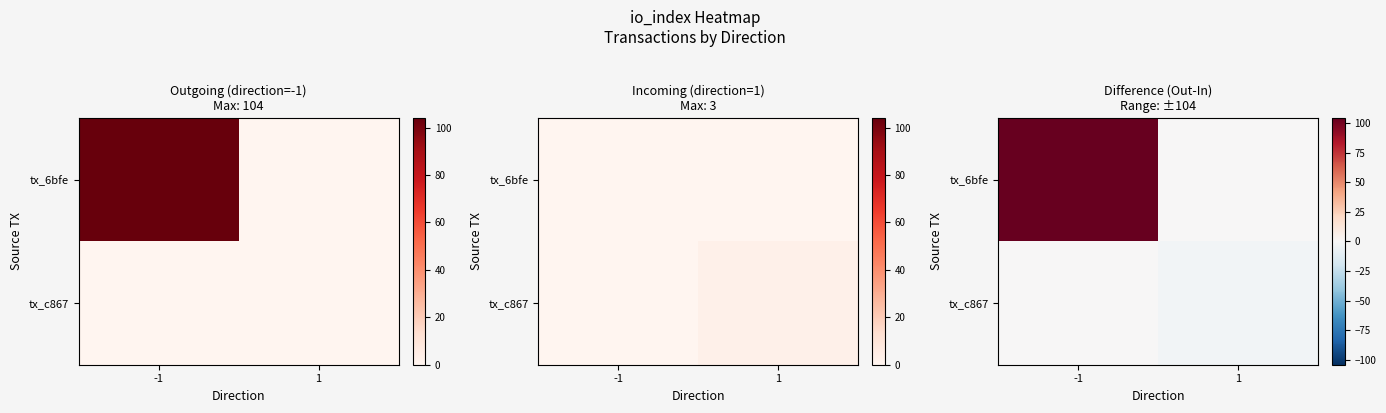

What is the difference between the tx_c867 values at -1 and 1?

3